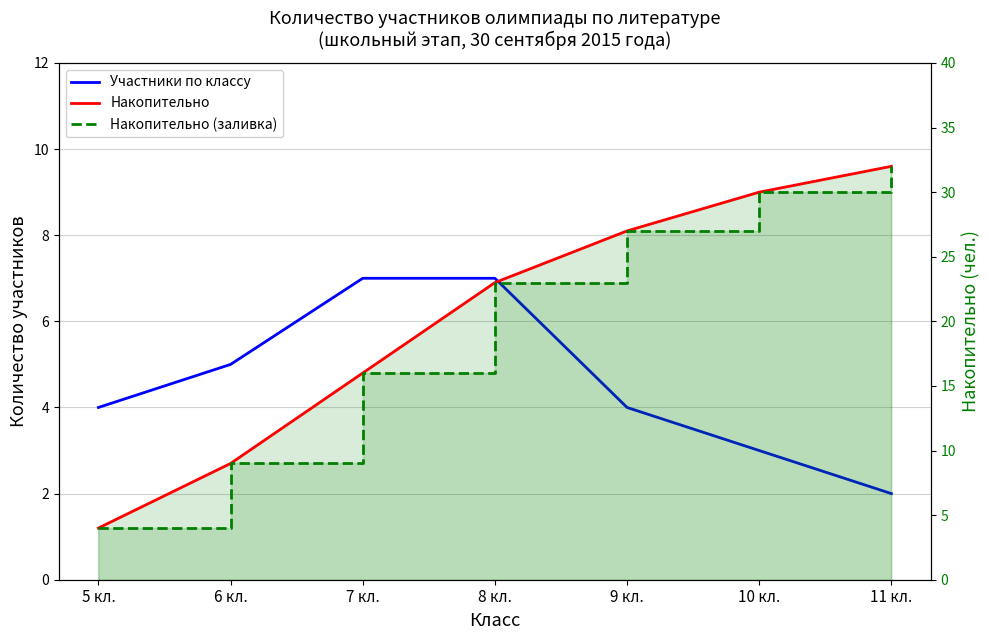

Reading left to right, transcribe all the data shown in this chart.

Участники по классу: 5 кл.=4	6 кл.=5	7 кл.=7	8 кл.=7	9 кл.=4	10 кл.=3	11 кл.=2
Накопительно: 5 кл.=4	6 кл.=9	7 кл.=16	8 кл.=23	9 кл.=27	10 кл.=30	11 кл.=32
Накопительно (заливка): 5 кл.=4	6 кл.=9	7 кл.=16	8 кл.=23	9 кл.=27	10 кл.=30	11 кл.=32